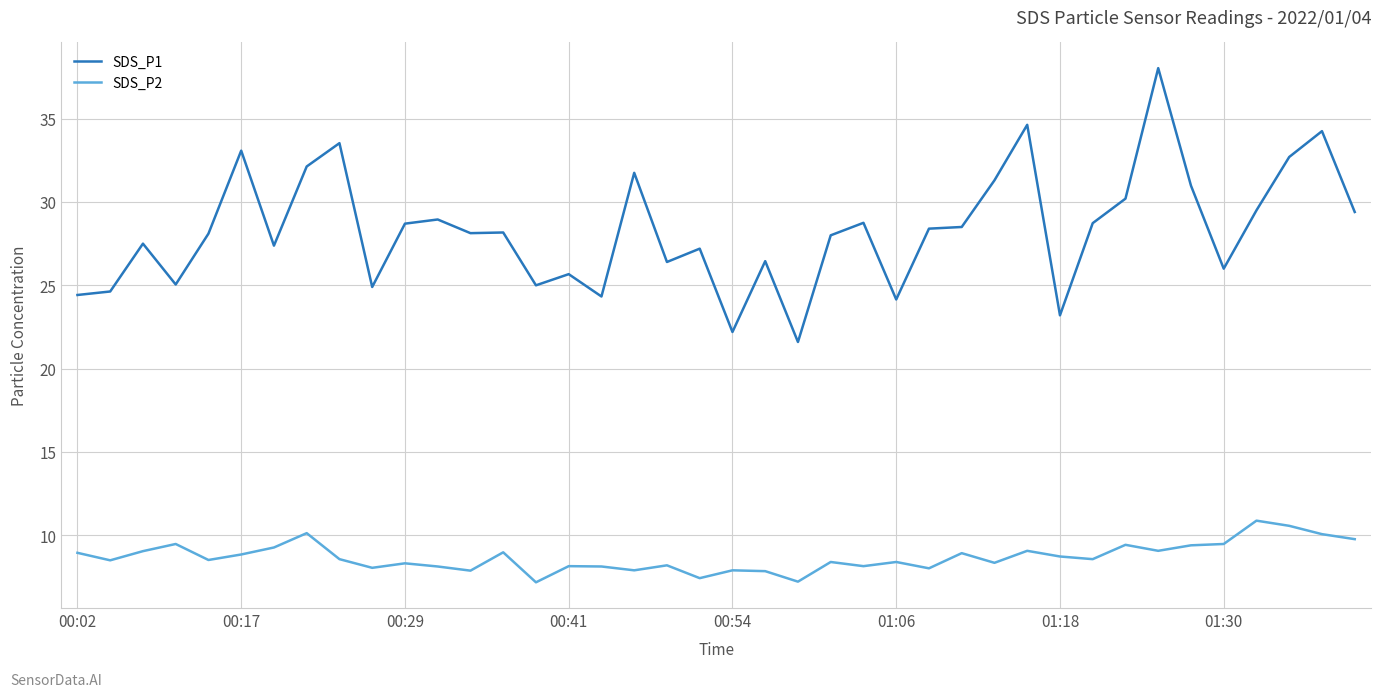

At how many categories does at least one series exceed 14?

40